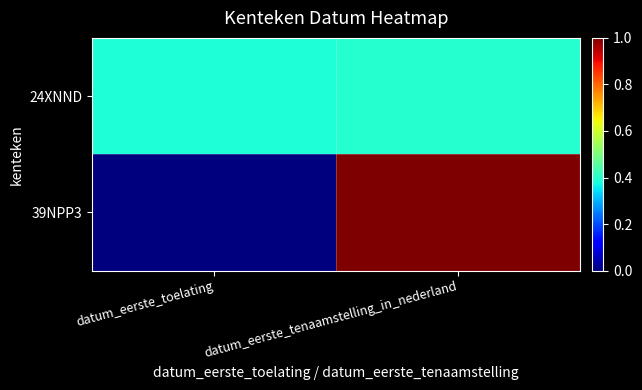

Between datum_eerste_toelating and datum_eerste_tenaamstelling_in_nederland, which series saw the biggest shift?

39NPP3